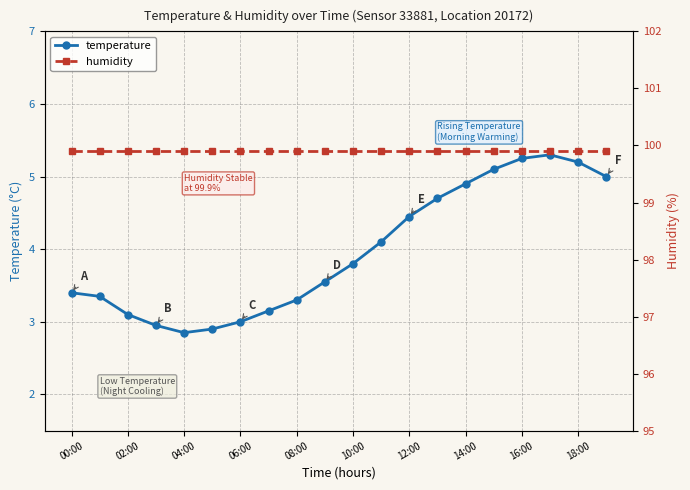

What is the sum of all humidity values?

1998.0